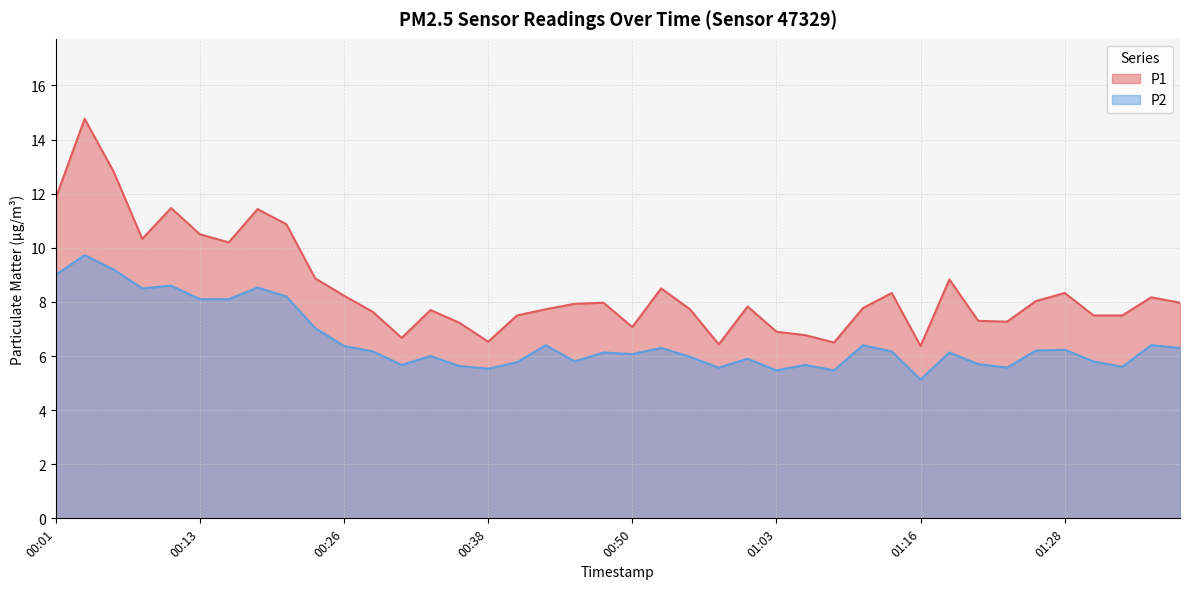

Which series has the largest range (max minus min)?

P1